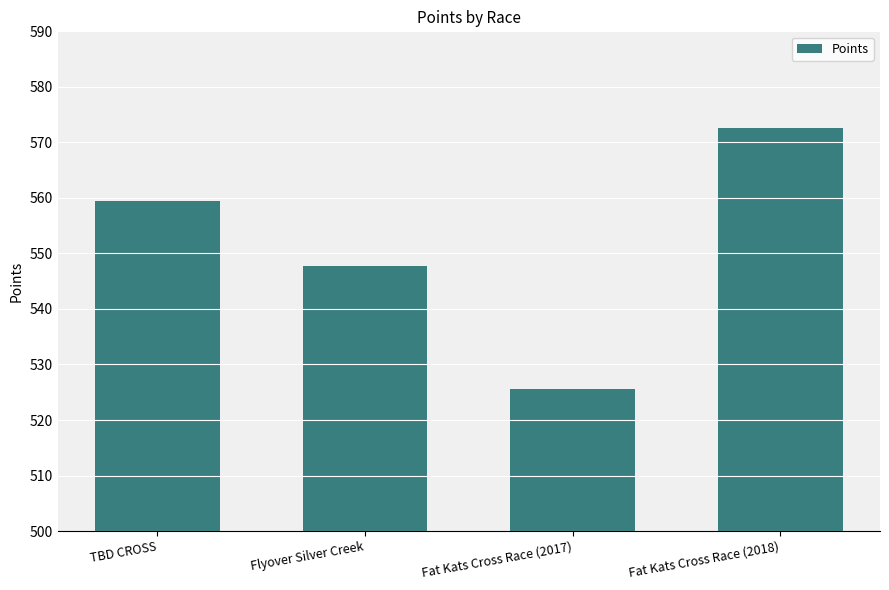

Read the value at TBD CROSS.

559.5